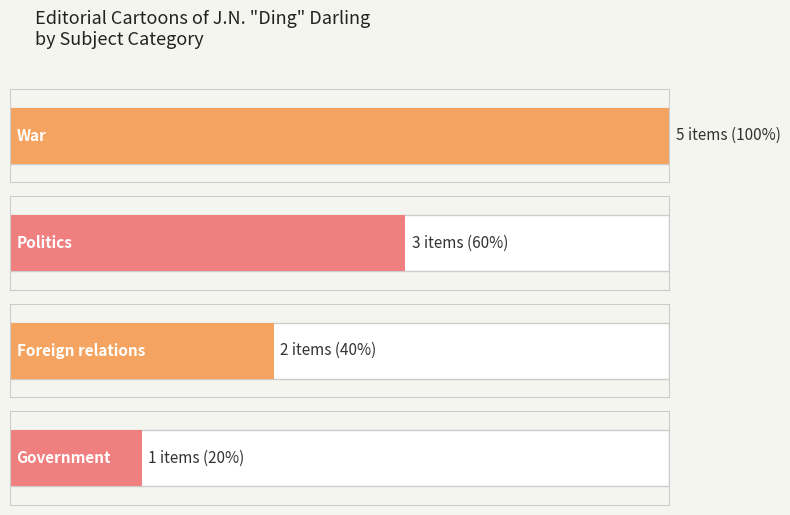

What is the minimum value shown in the chart?

1